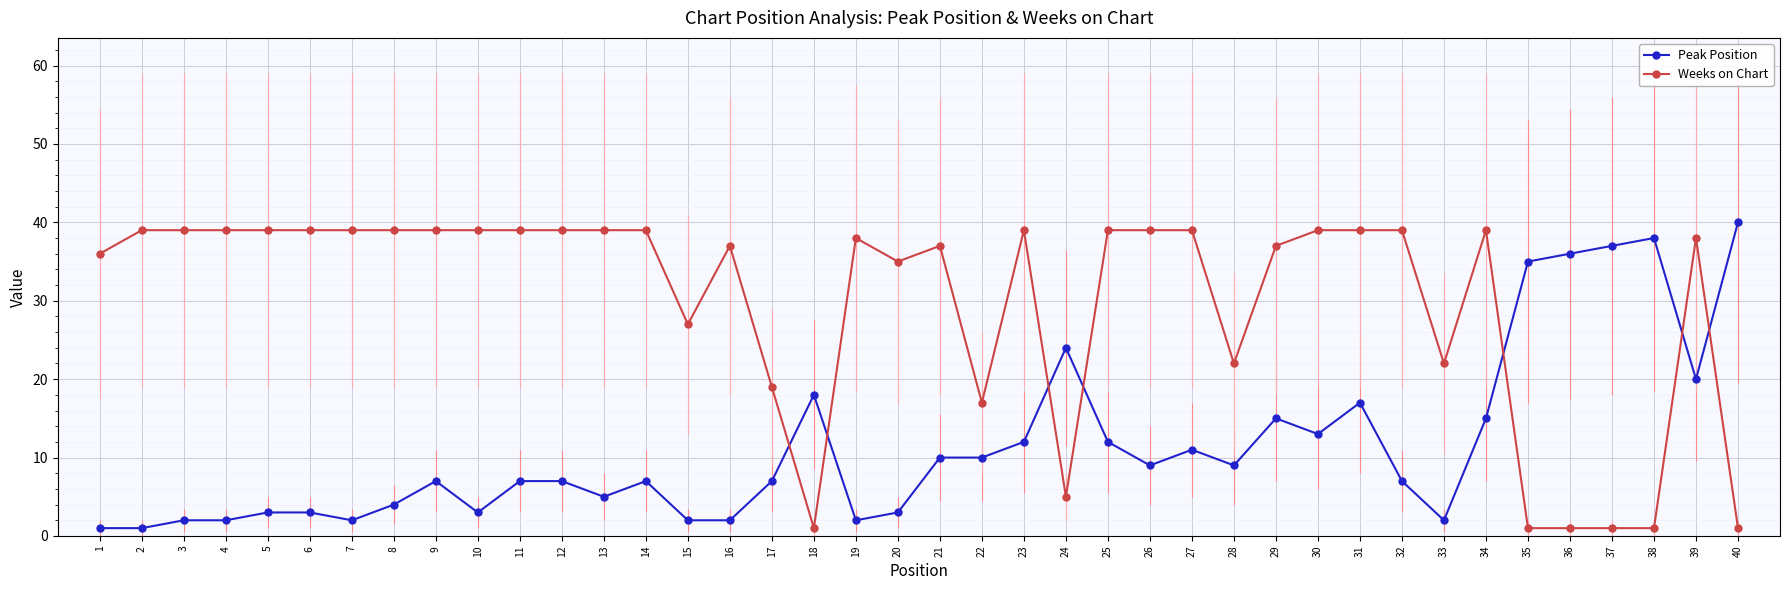

How many lines are shown in the chart?

2